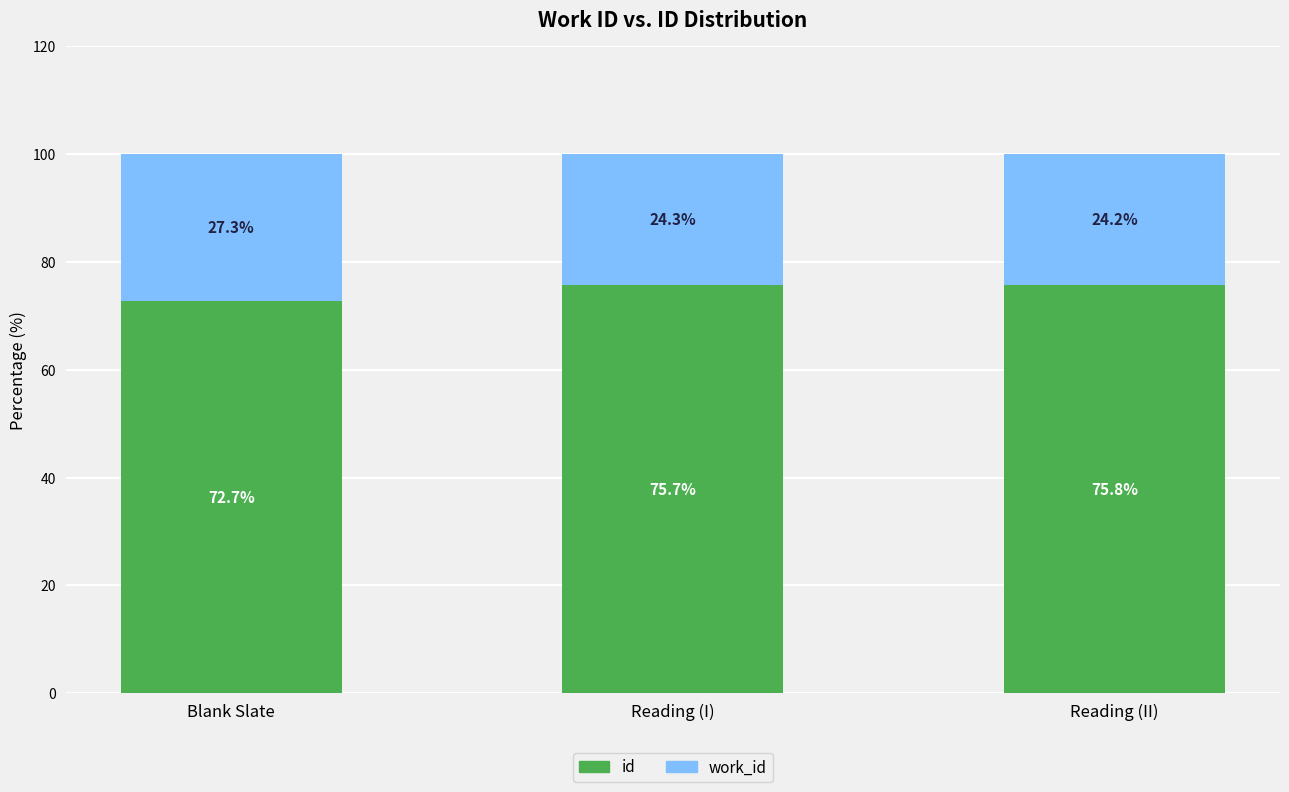

What is the total value across all series at Reading (I)?

100.0